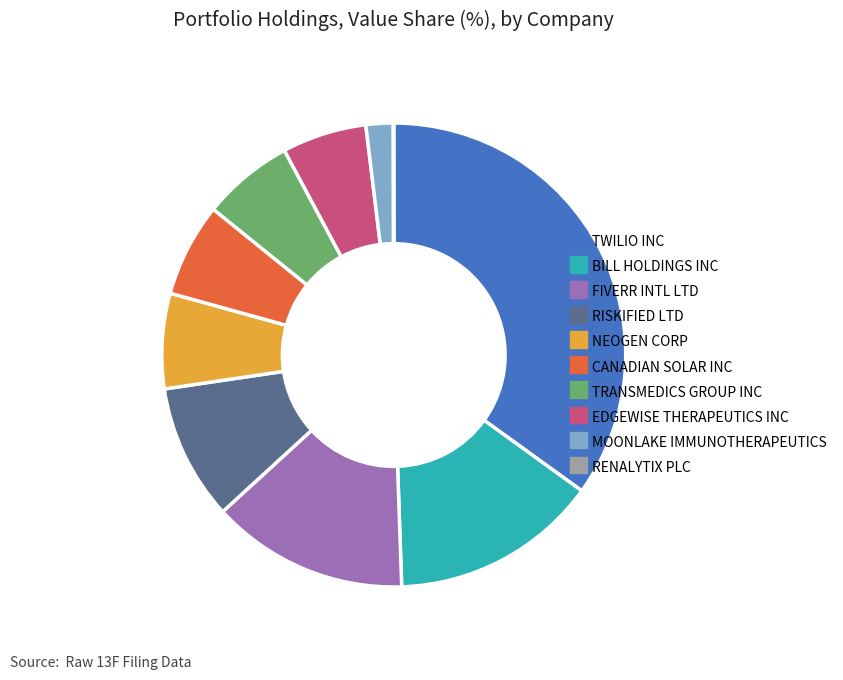

Do CANADIAN SOLAR INC and MOONLAKE IMMUNOTHERAPEUTICS together represent more than half of the pie?

No